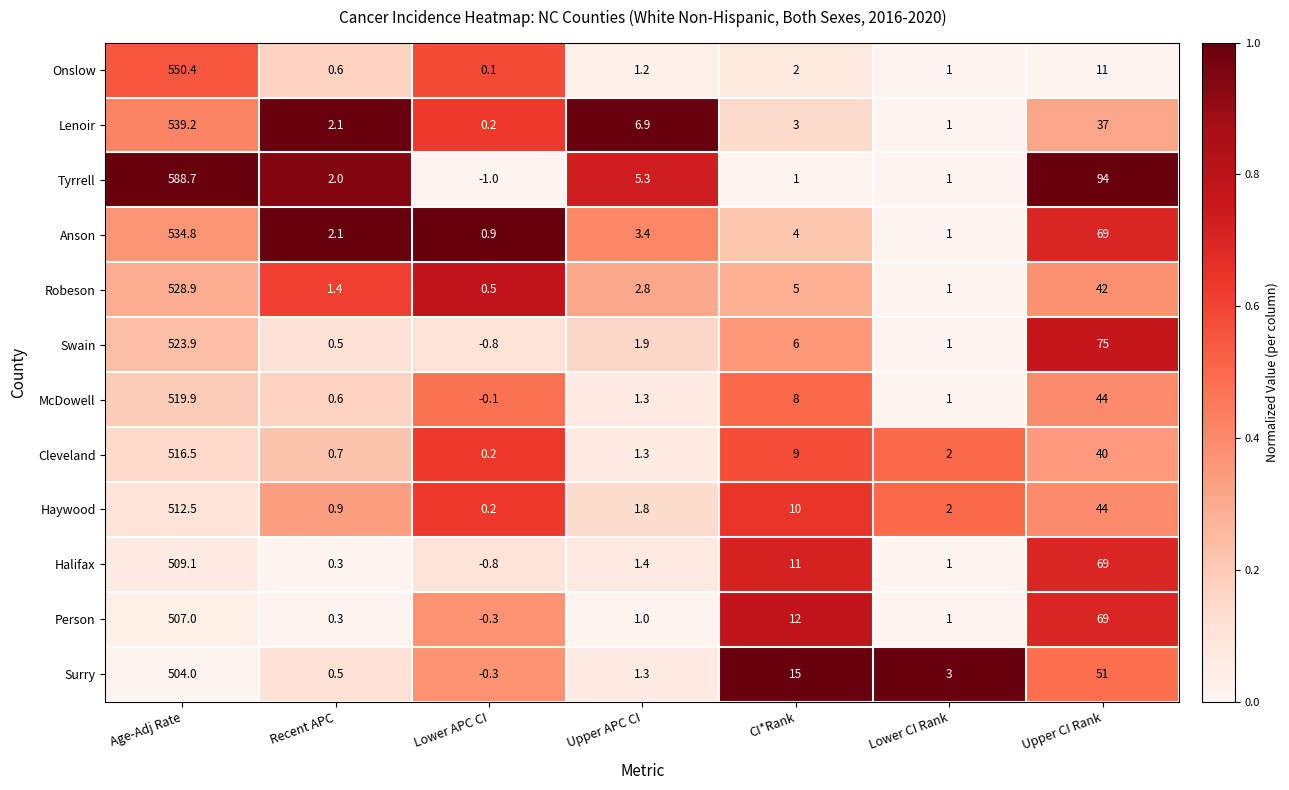

What is the maximum value shown in the chart?

588.7